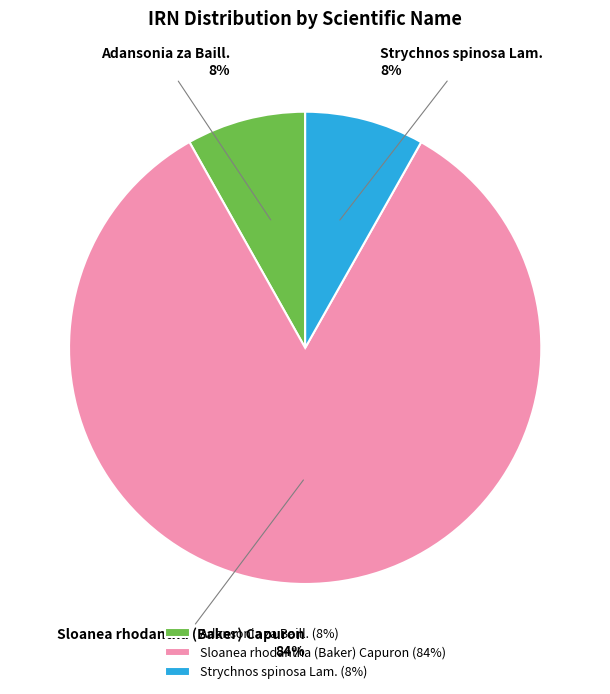

Do Sloanea rhodantha (Baker) Capuron and Adansonia za Baill. together represent more than half of the pie?

Yes